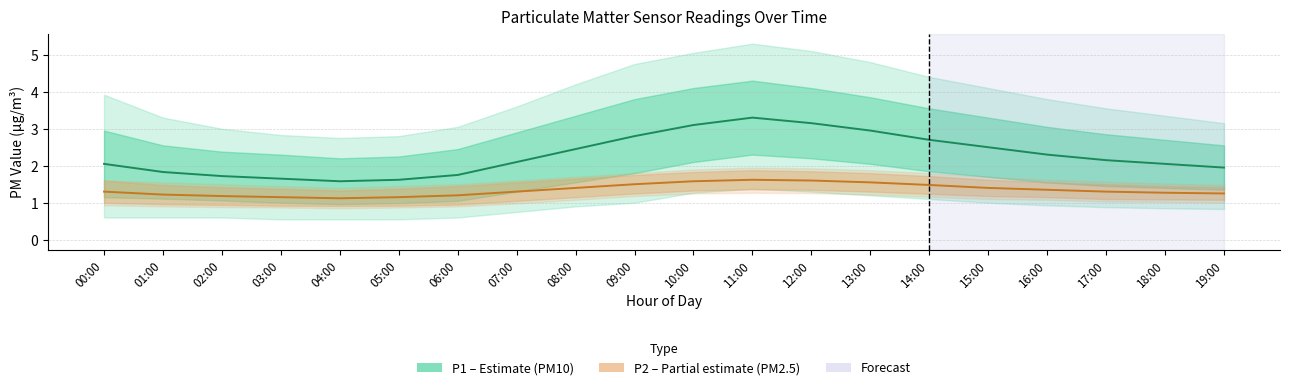

Reading right to left, what are all the values shown in this chart?

P1 (PM10): 19:00=1.9	18:00=2.0	17:00=2.1	16:00=2.3	15:00=2.5	14:00=2.7	13:00=3.0	12:00=3.1	11:00=3.3	10:00=3.1	09:00=2.8	08:00=2.5	07:00=2.1	06:00=1.8	05:00=1.6	04:00=1.6	03:00=1.6	02:00=1.7	01:00=1.8	00:00=2.0
P2 (PM2.5): 19:00=1.2	18:00=1.3	17:00=1.3	16:00=1.4	15:00=1.4	14:00=1.5	13:00=1.6	12:00=1.6	11:00=1.6	10:00=1.6	09:00=1.5	08:00=1.4	07:00=1.3	06:00=1.2	05:00=1.1	04:00=1.1	03:00=1.1	02:00=1.2	01:00=1.2	00:00=1.3